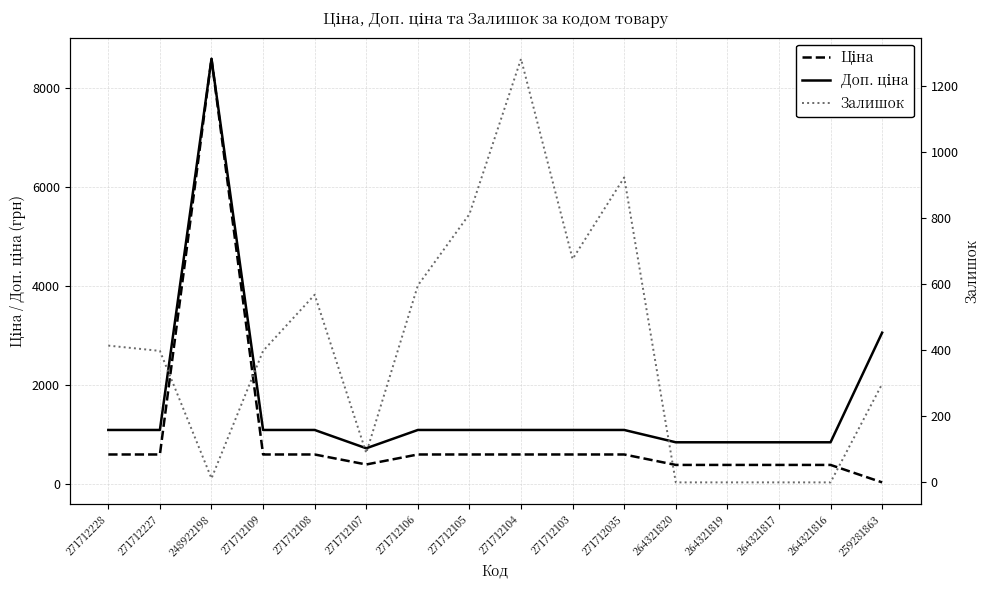

What is the greatest value displayed?

8581.1